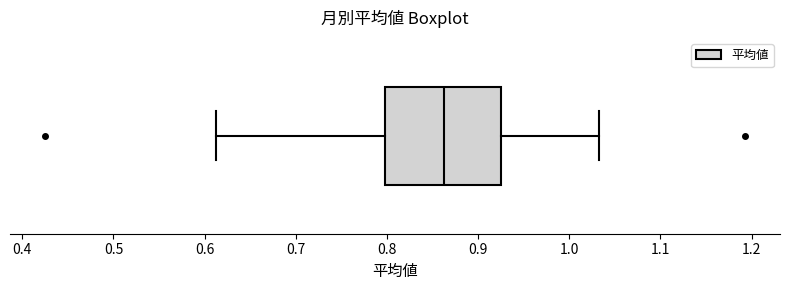

Where does the left whisker of the box end on the x-axis? The values are not printed on the chart, so give them approximately, as read against the axis.

0.61